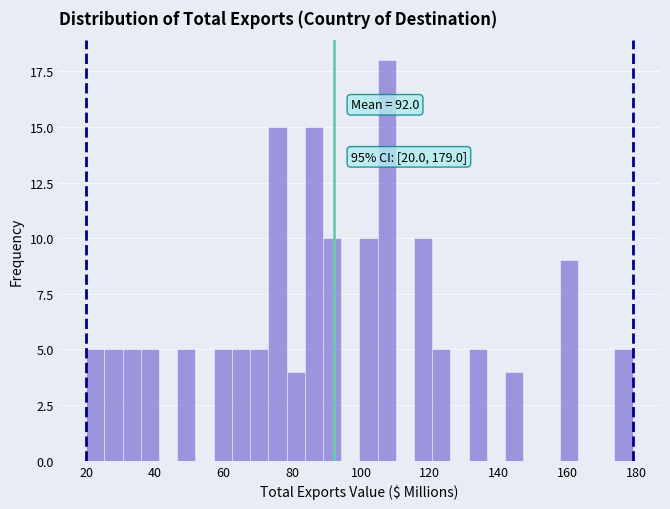

Read against the x-axis, roughly where is the centre of the tallest bar?

108